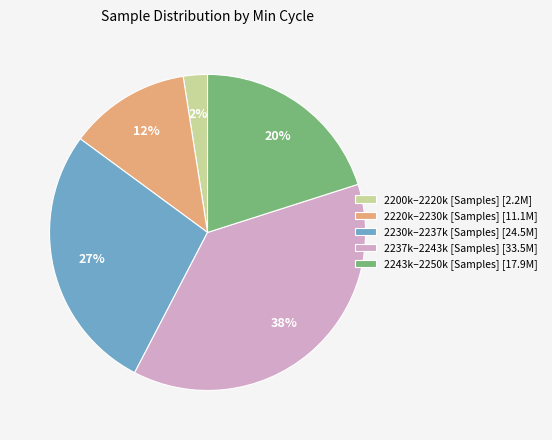

Is the sum of 2230k–2237k [Samples] [24.5M] and 2237k–2243k [Samples] [33.5M] greater than half?

Yes